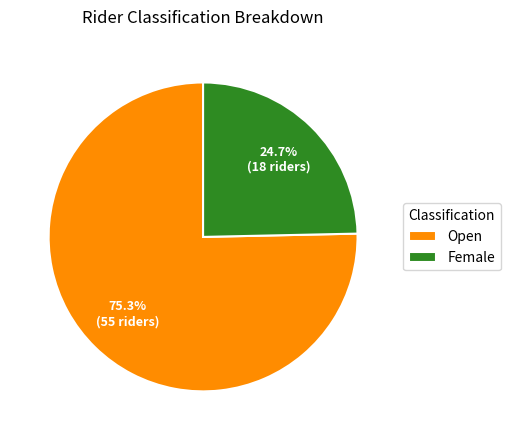

What percentage is the Female slice, to the nearest percent?

25%